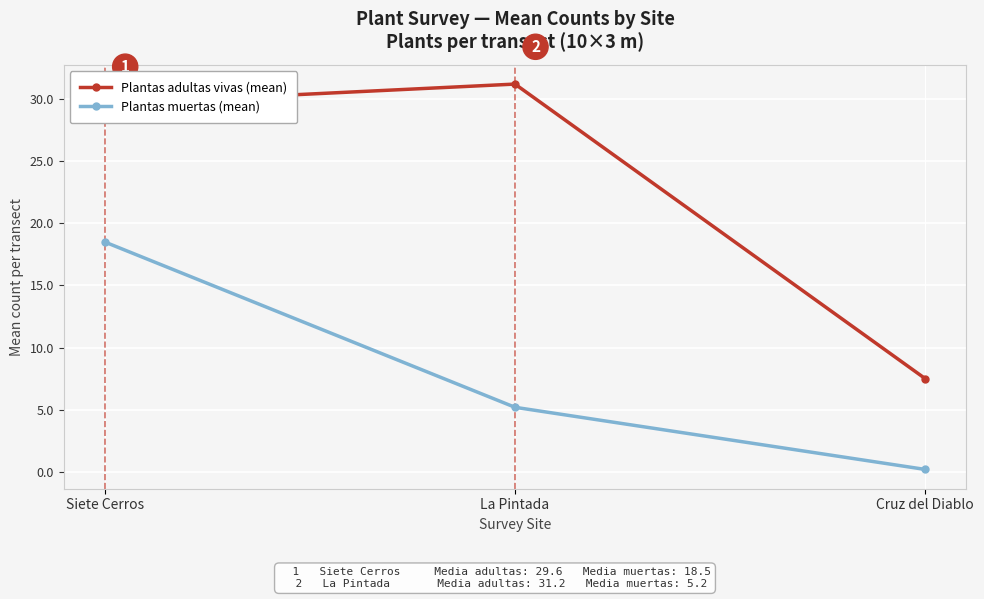

What position from the right is Cruz del Diablo?

1